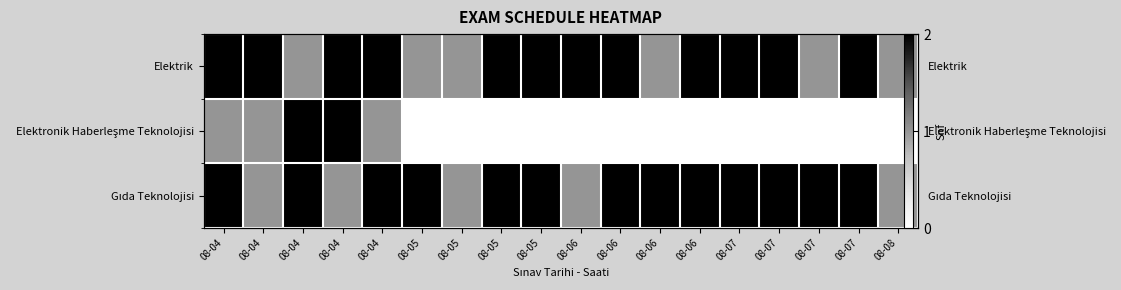

At 08-05, list the series in order from smallest to largest.

Elektronik Haberleşme Teknolojisi, Elektrik, Gıda Teknolojisi